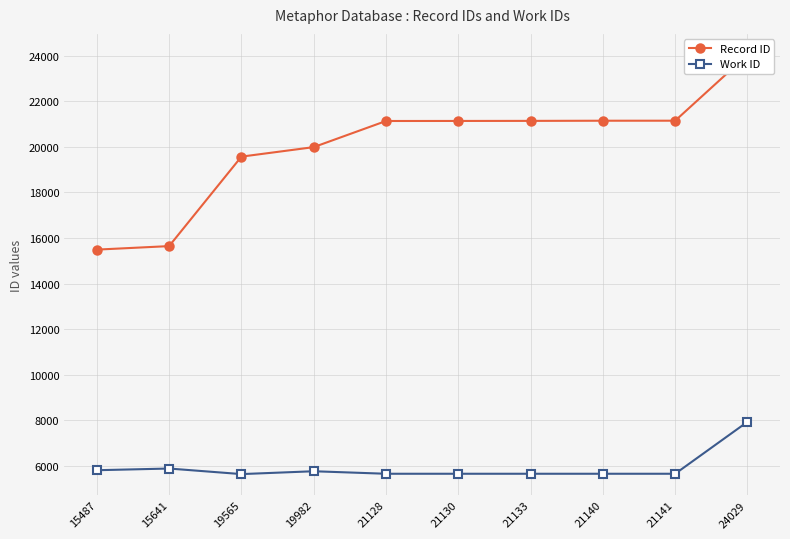

At which label does Work ID first exceed 5657?

15487